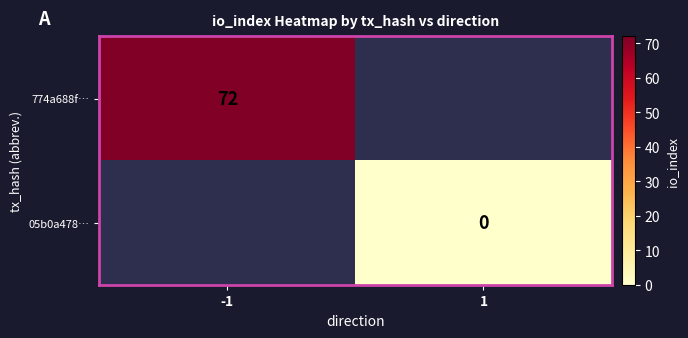

What is the greatest value displayed?

72.0